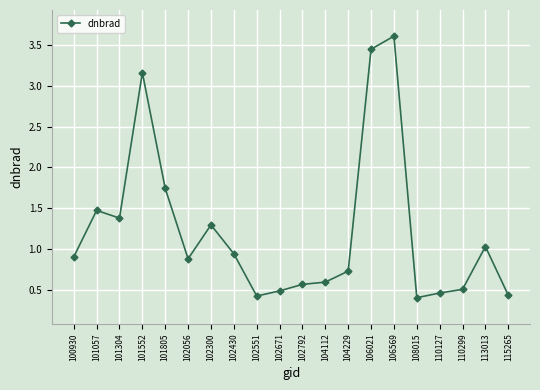

The chart shows a value of 0.6 at 108015. True or false?

False